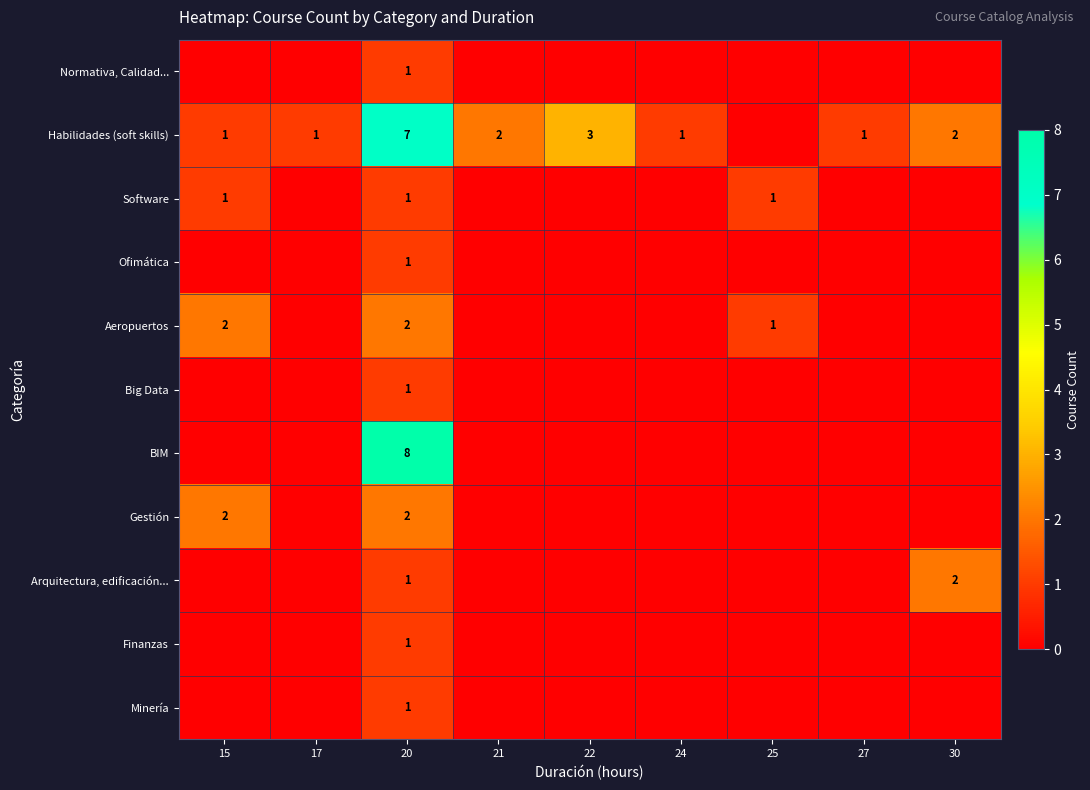

Is it true that Finanzas equals 1 at 20?

True